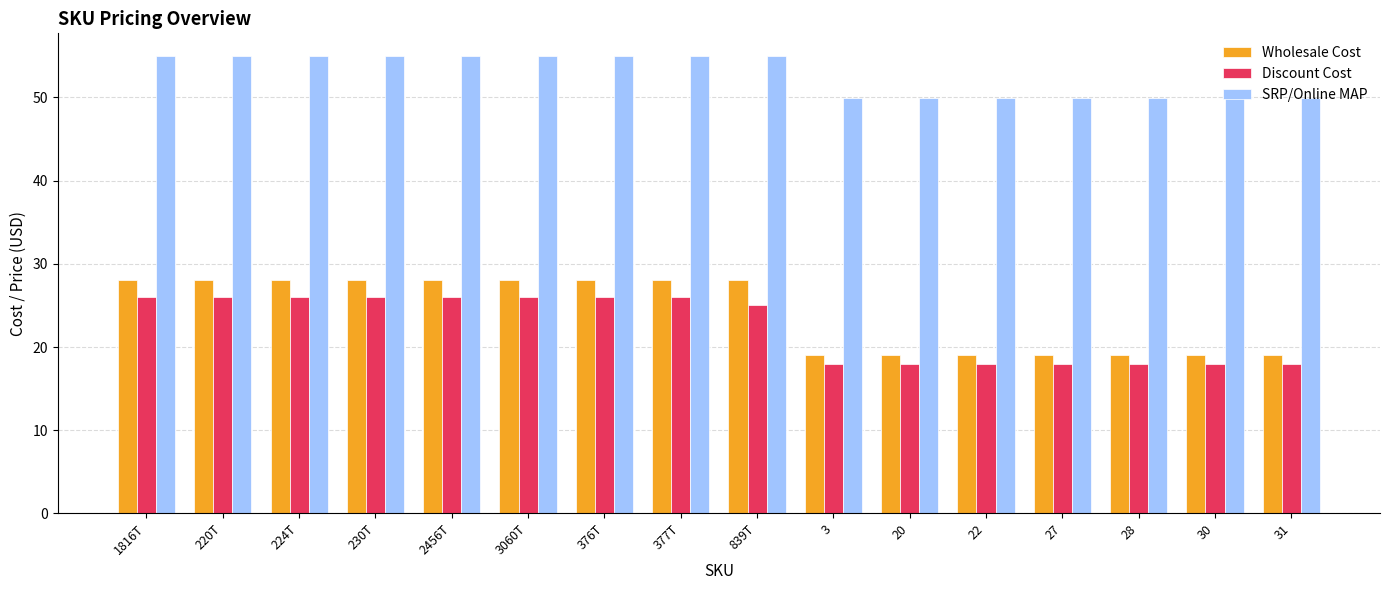

What is the label of the 12th bar from the right?

2456T